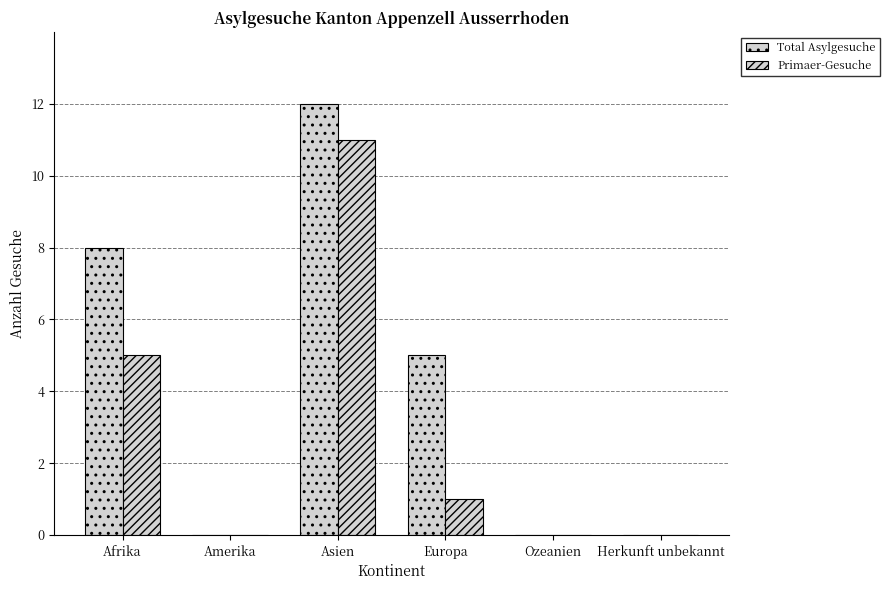

Are the bars grouped side by side (vs. stacked)?

Yes